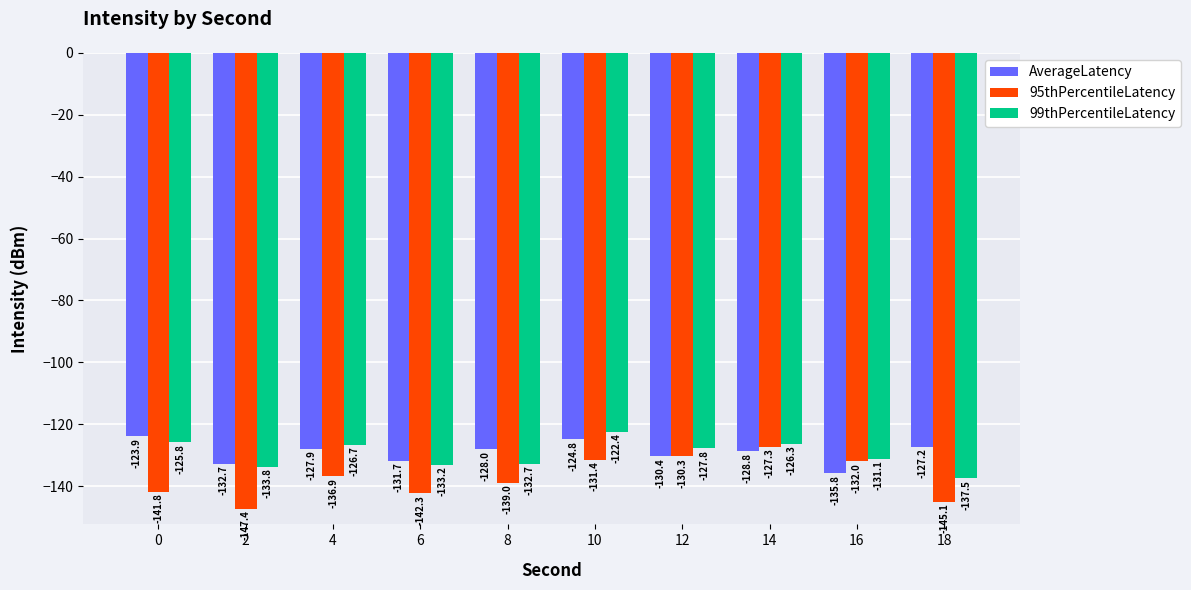

What is the difference between the maximum and second lowest values in the AverageLatency series?

8.8